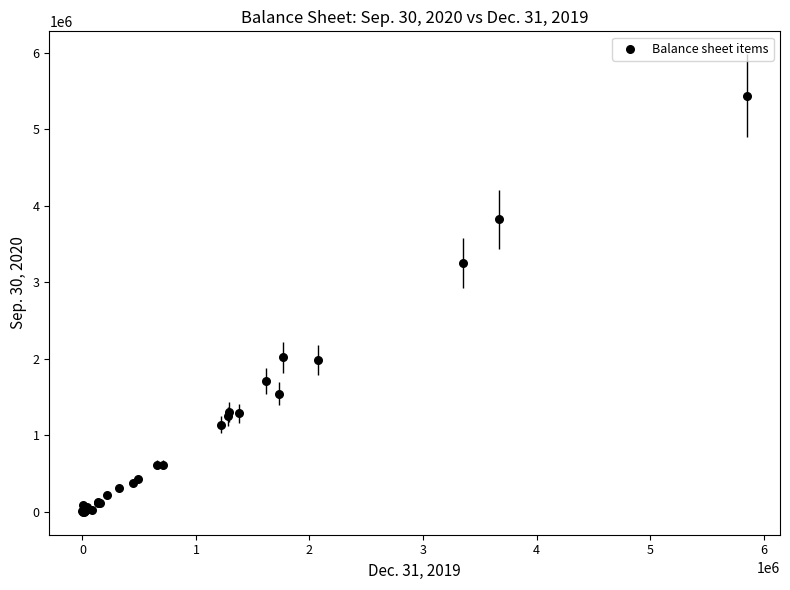

What Y value in the scatter plot is closest to 2717806?

3252987